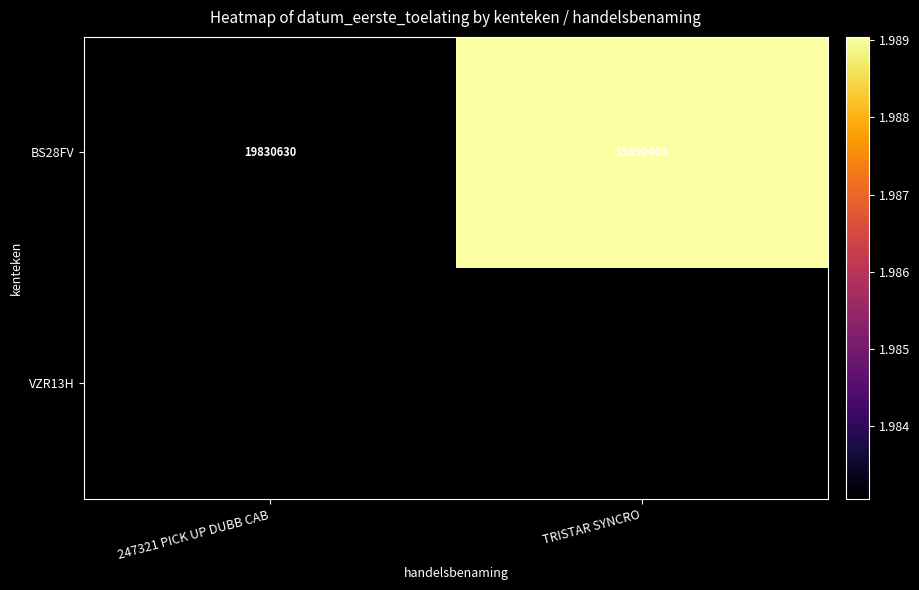

At how many categories does at least one series exceed 19887998?

1